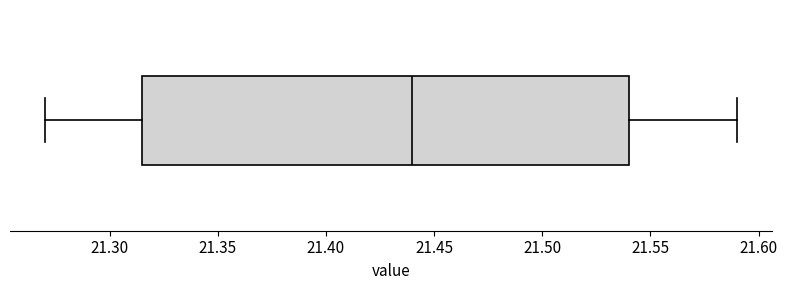

Transcribe this box plot: give where the median line is, the range the box spans, and where the two whiskers end, as read against the x-axis. The values are not printed on the chart, so give them approximately, as read against the axis.

median 21.440, box 21.315 to 21.540, whiskers 21.270 to 21.590